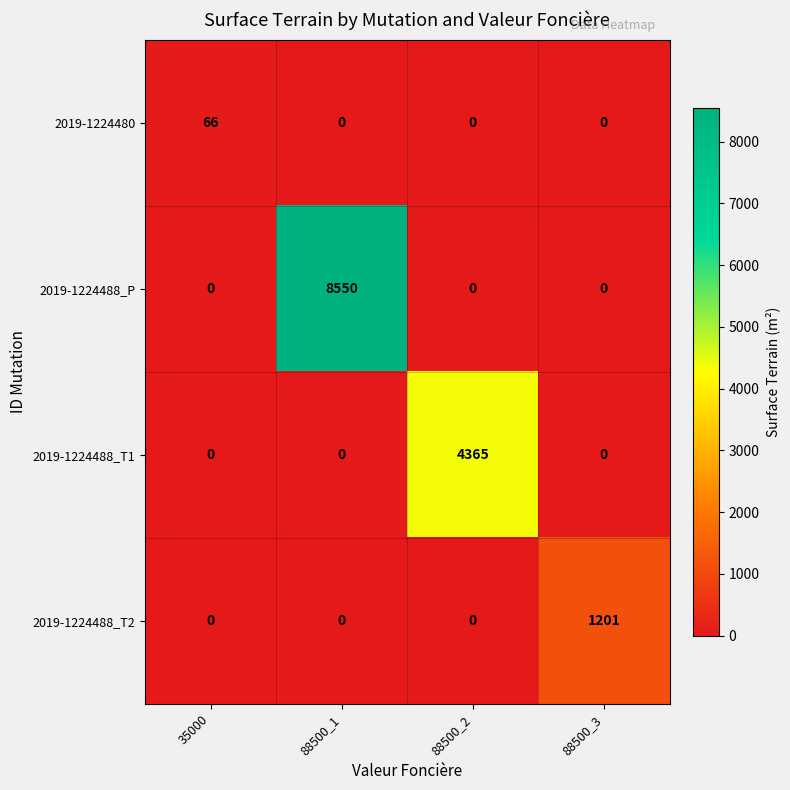

What is the difference between the highest and lowest values at 35000?

66